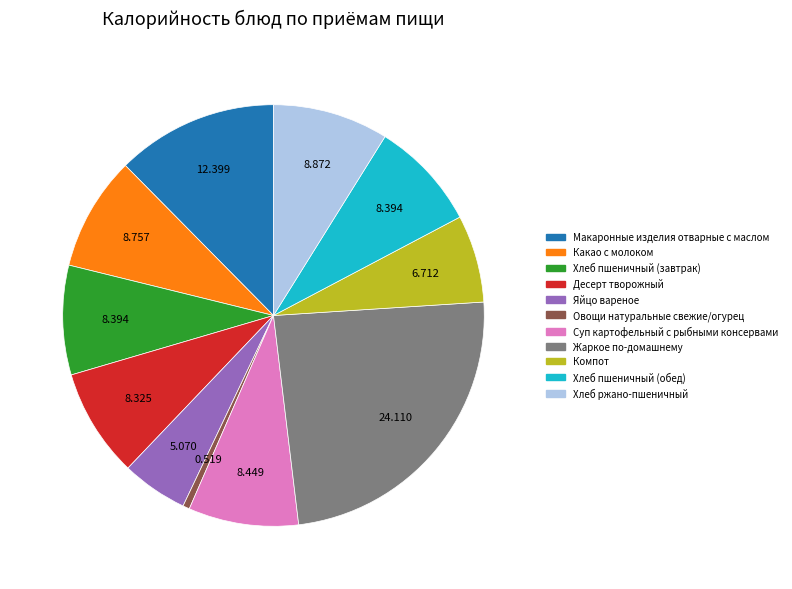

Which has a higher value, Овощи натуральные свежие/огурец or Десерт творожный?

Десерт творожный